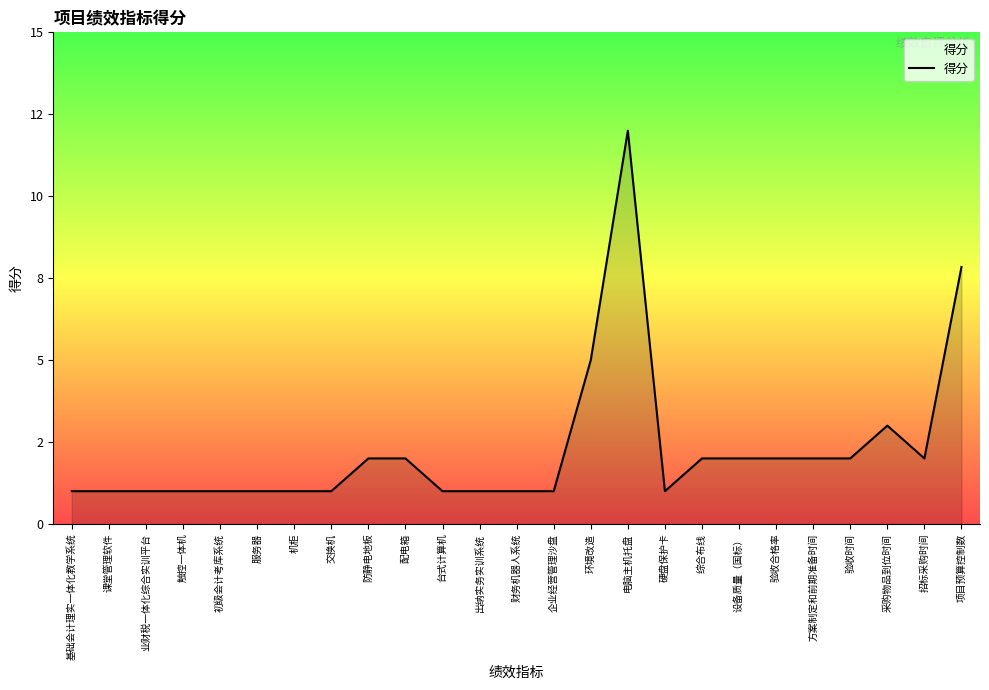

How many interior local peaks (higher than both neighbors) does the data have?

2